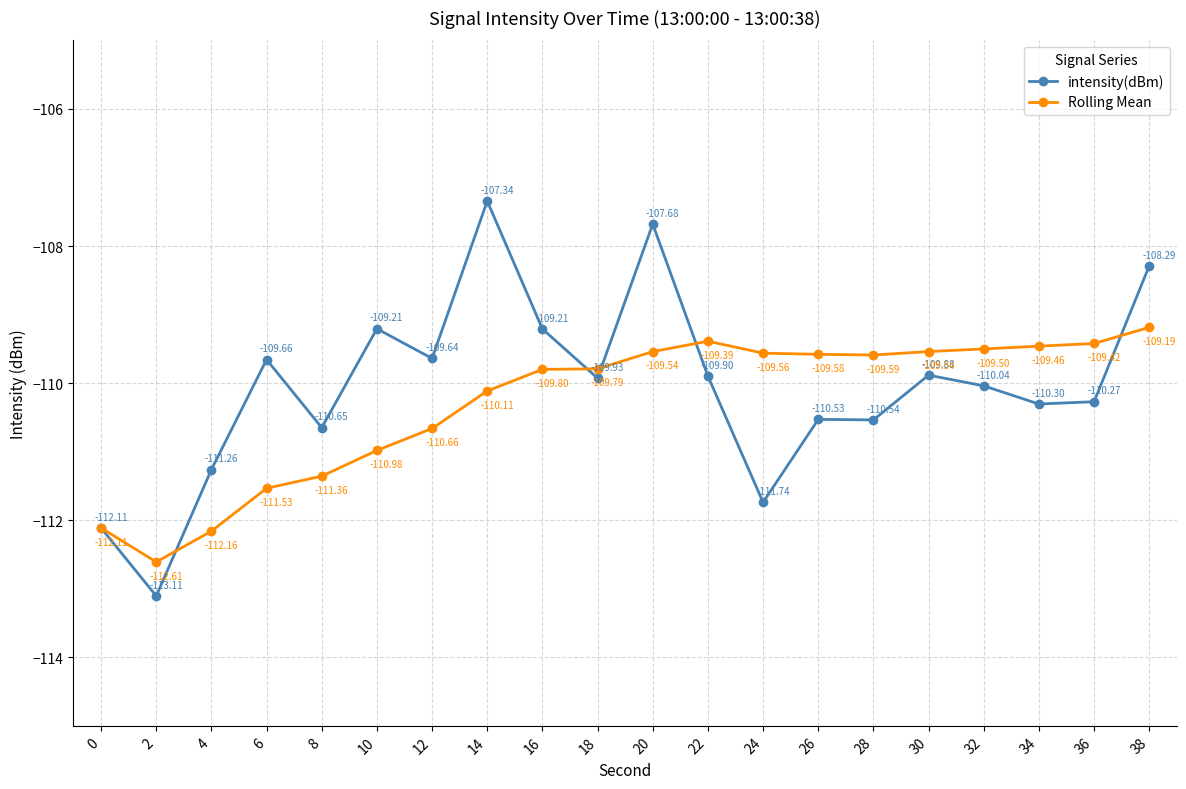

What is the average value of the Rolling Mean series?

-110.3